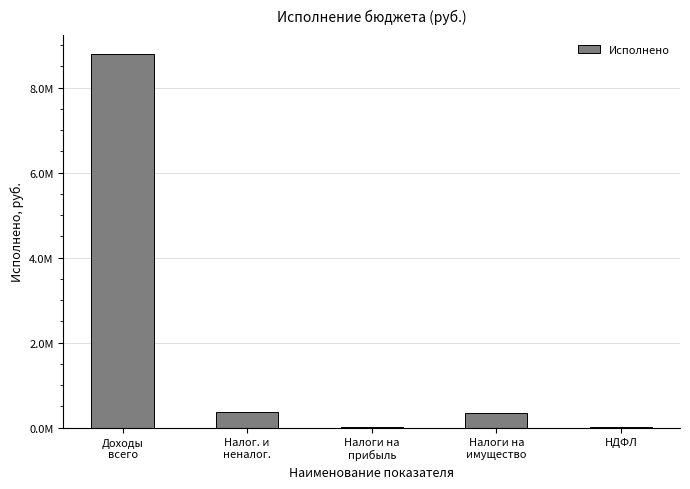

The value at Доходы
всего is 5075921.0. True or false?

False